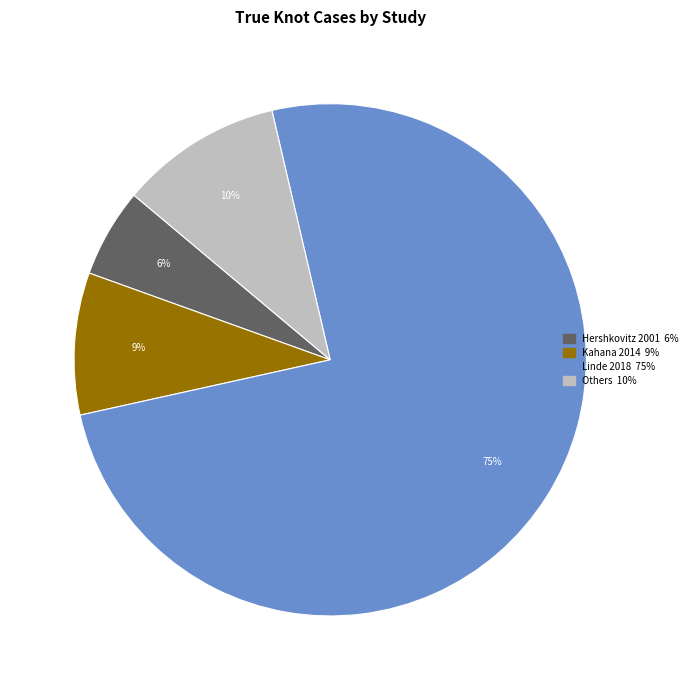

Is there a majority slice in this chart?

Yes